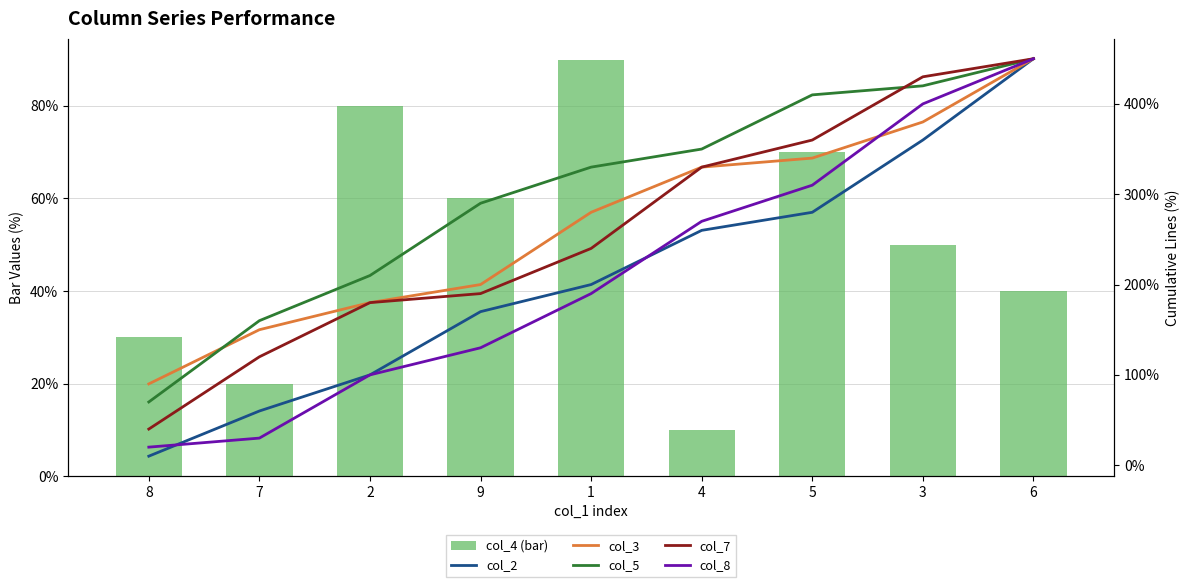

What is the value of the col_2 bar at the 2nd from the left?

60